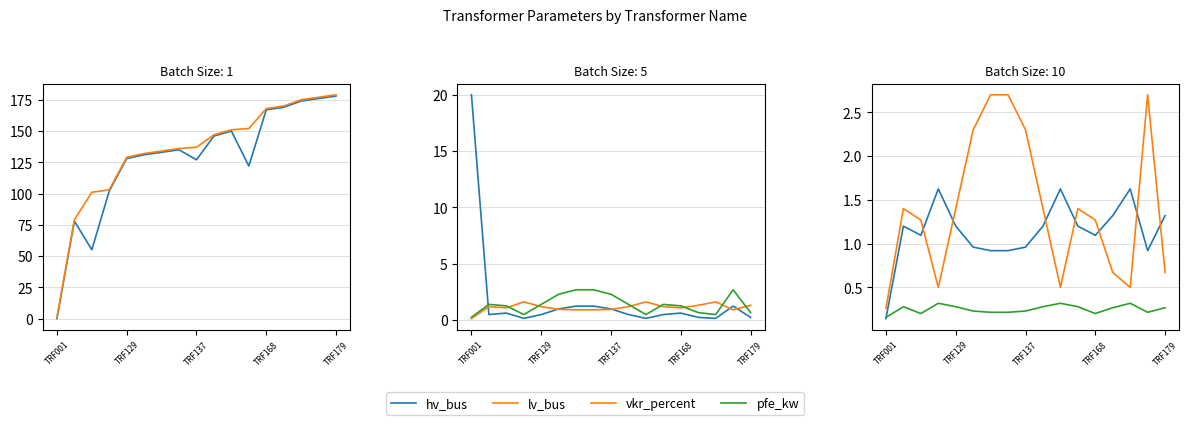

The i0_percent series shows 0.1 at TRF137. True or false?

False